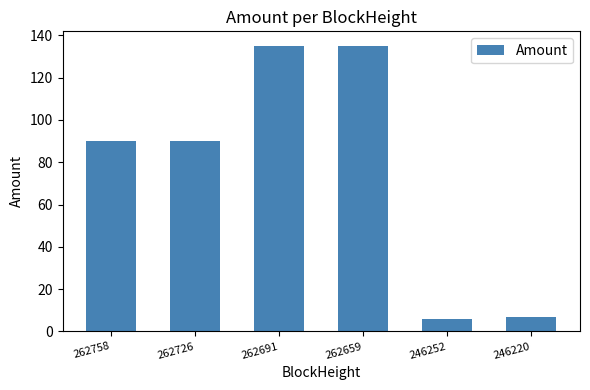

The value at 262659 is 237.8. True or false?

False